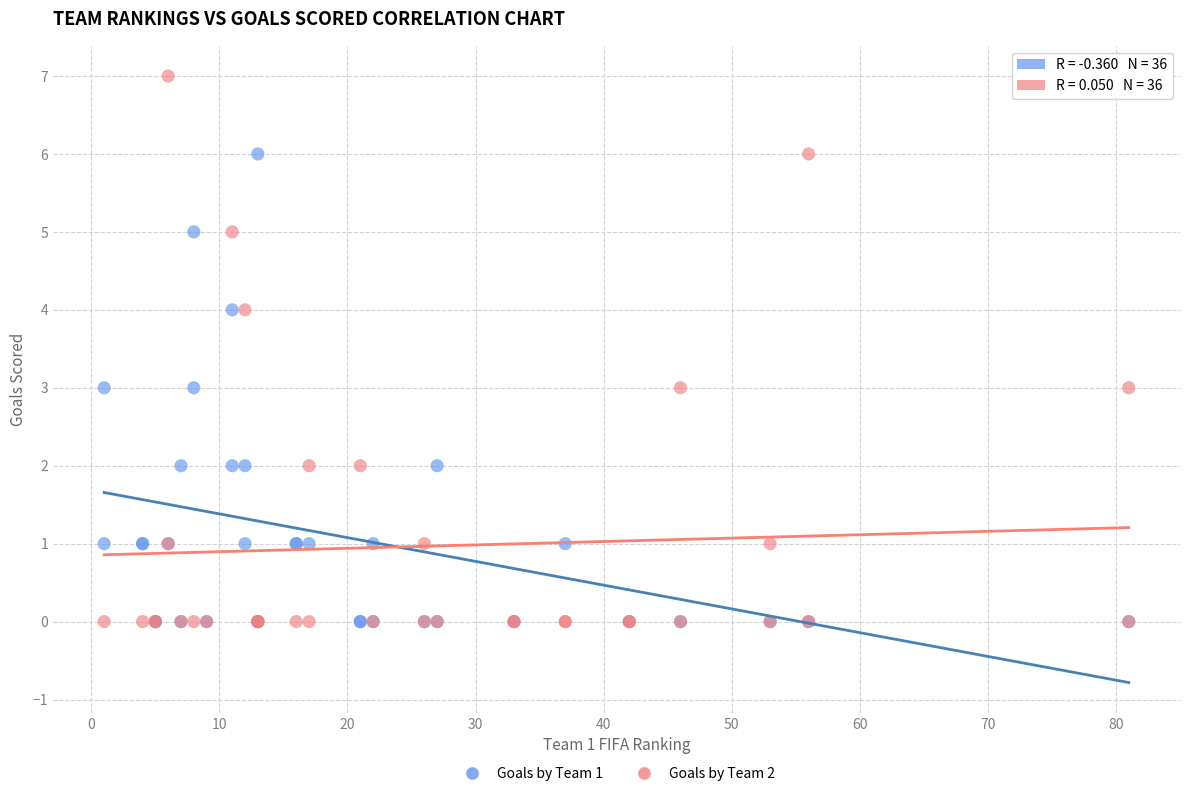

Which series reaches the maximum Y coordinate?

Goals by Team 2